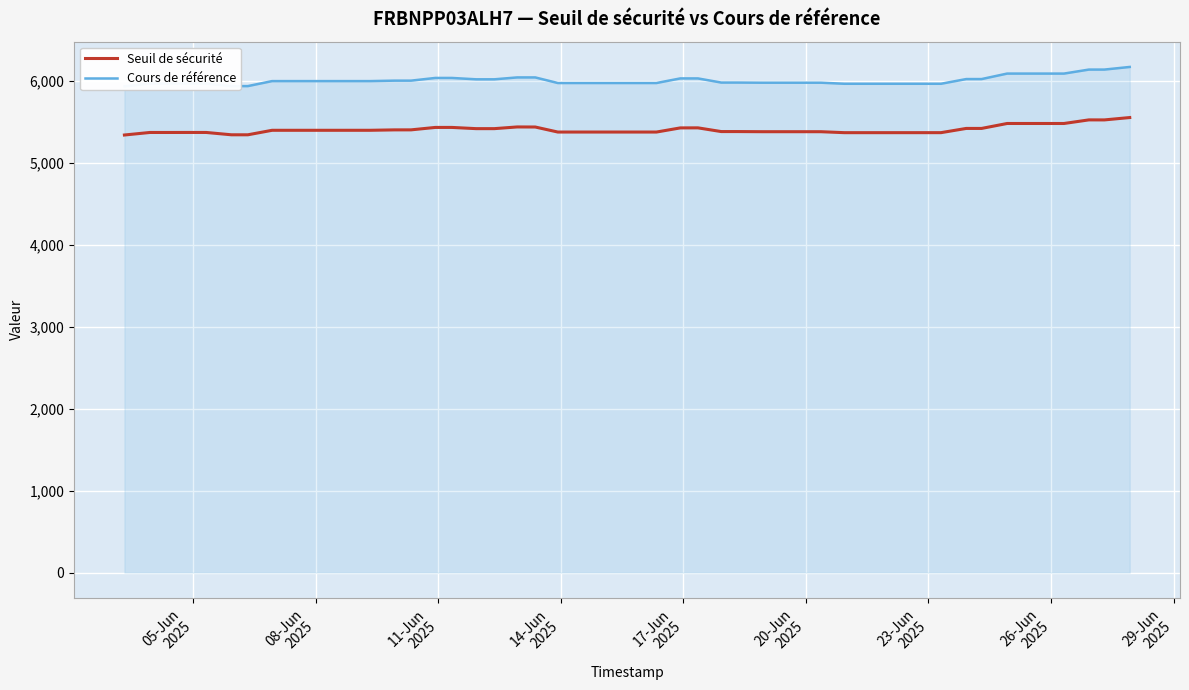

What are all the series names shown in the legend?

Seuil de sécurité, Cours de référence